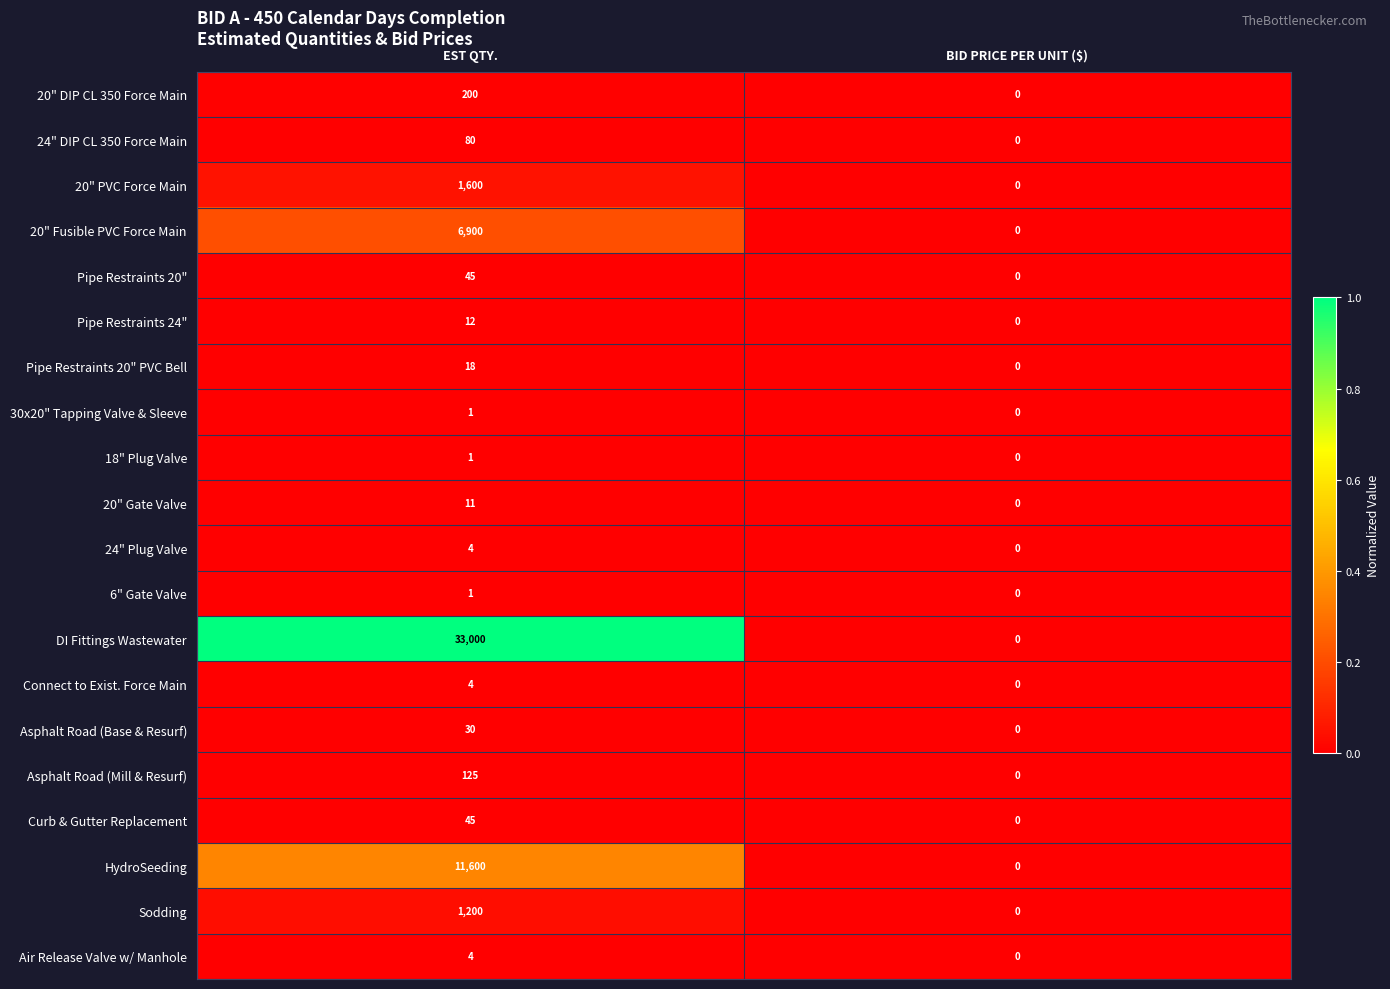

Which category has the highest value in the 24" DIP CL 350 Force Main series?

EST QTY.